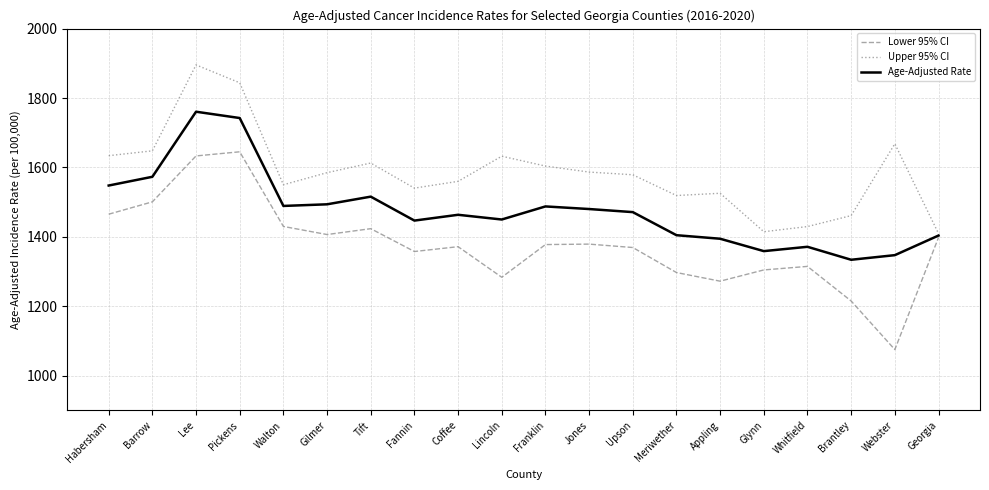

At which label does Lower 95% CI reach its minimum?

Webster